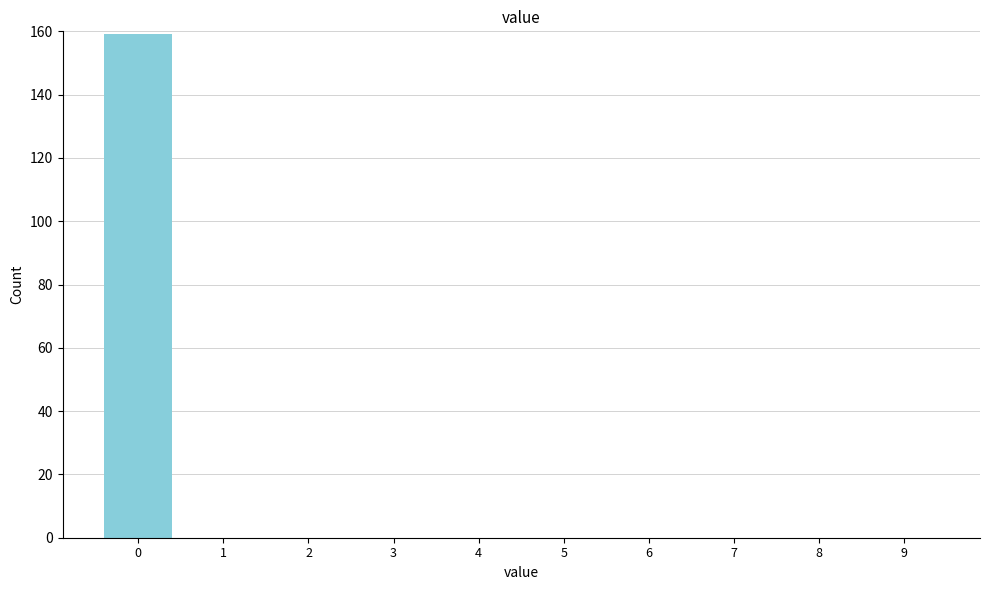

Reading left to right, list all the values displayed in this chart.

0=159	1=0	2=0	3=0	4=0	5=0	6=0	7=0	8=0	9=0